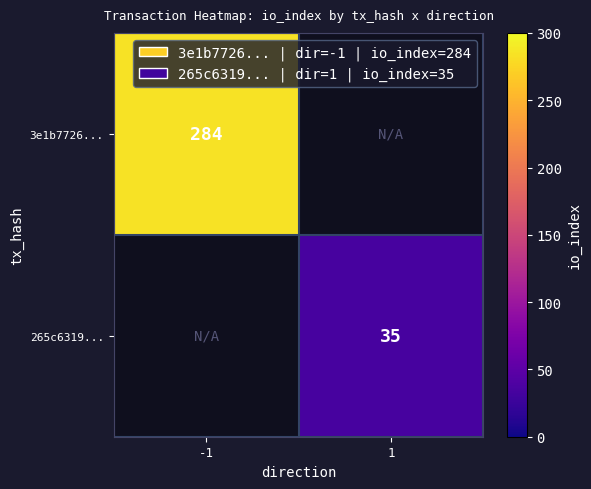

How many categories are shown in the chart?

2